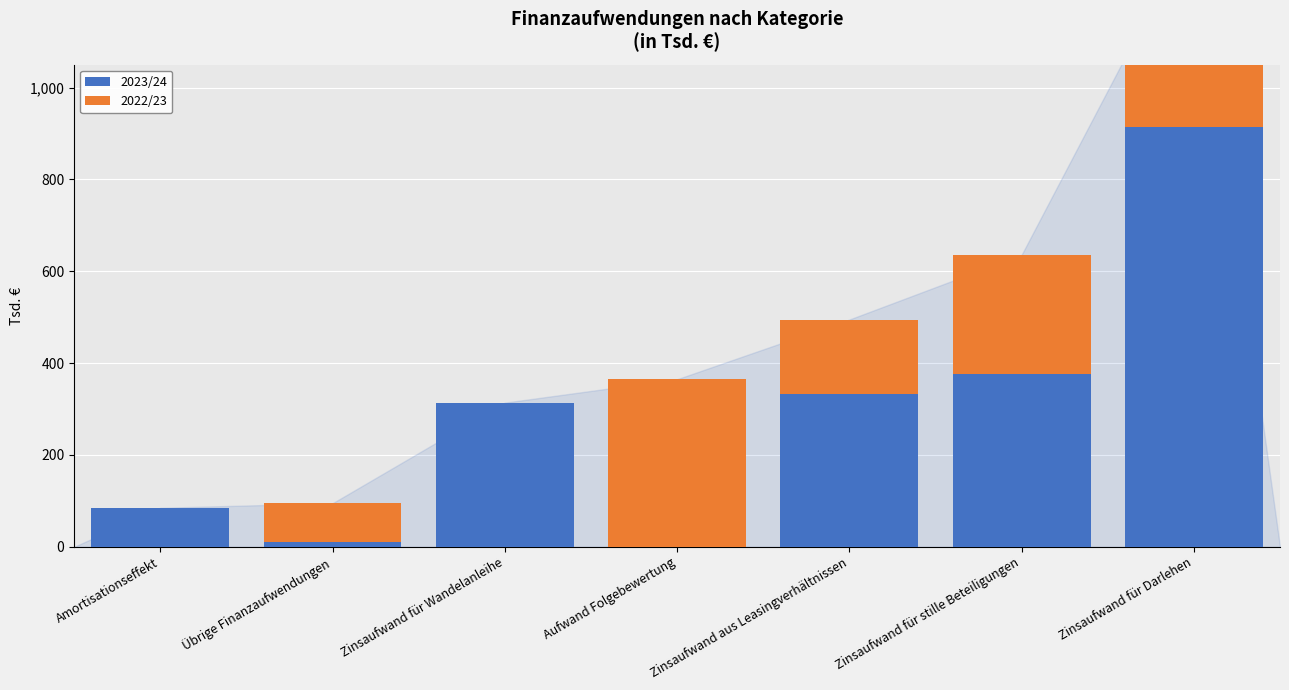

Between Übrige Finanzaufwendungen and Zinsaufwand für Darlehen, which series saw the biggest shift?

2023/24